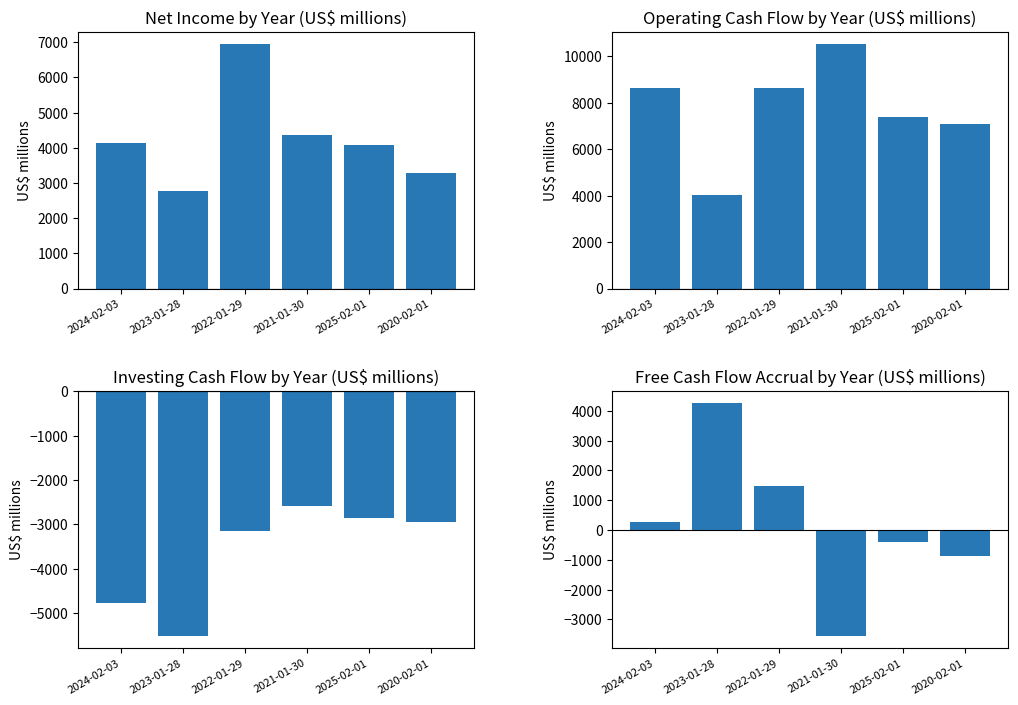

What is the smallest value displayed?

-5504